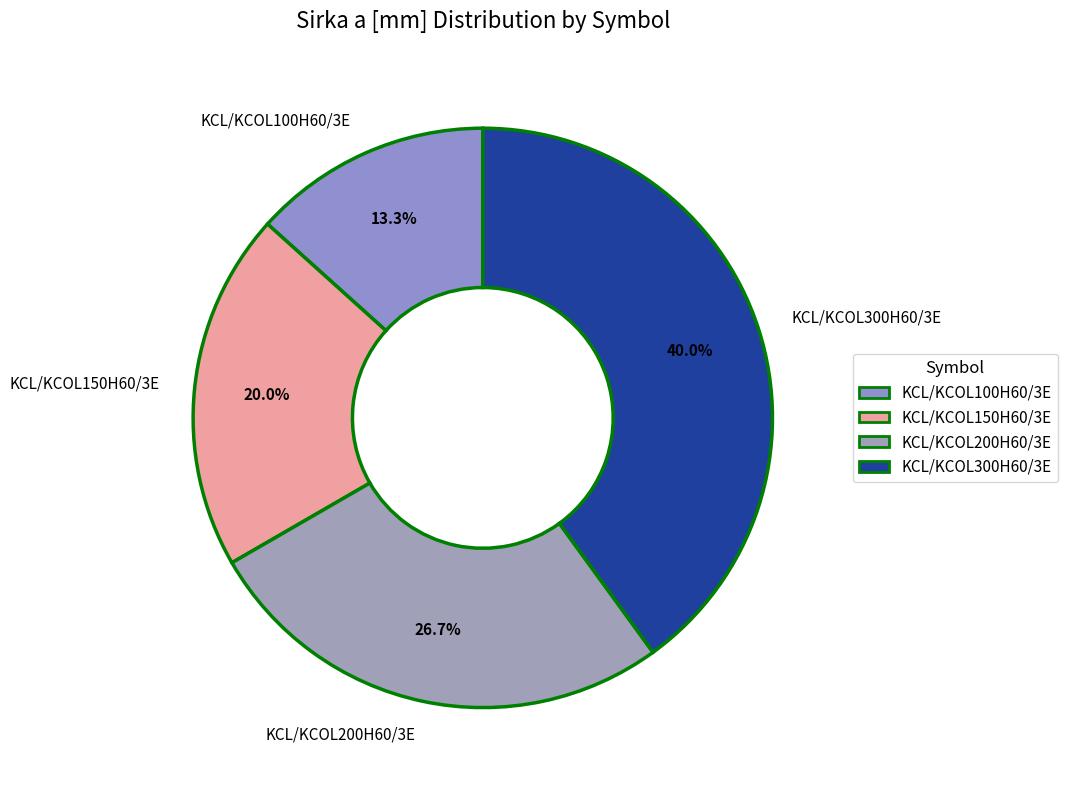

Which has a higher value, KCL/KCOL100H60/3E or KCL/KCOL150H60/3E?

KCL/KCOL150H60/3E